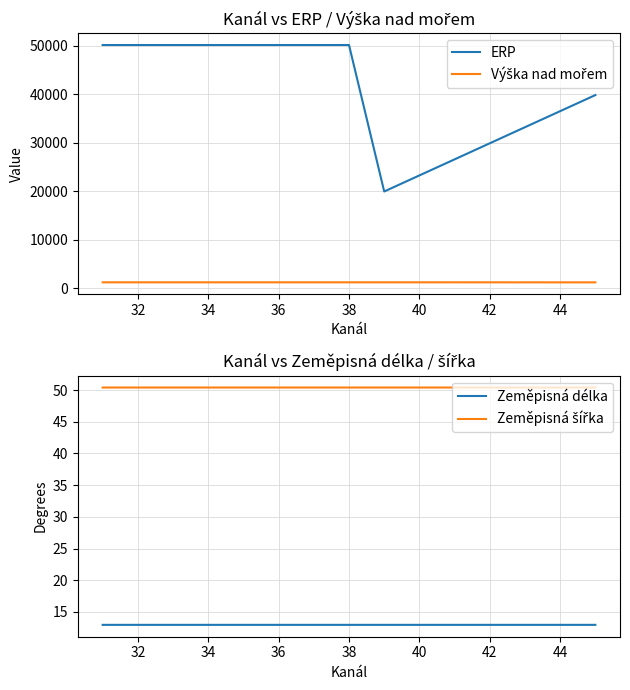

True or false: Výška nad mořem and Zeměpisná šířka cross at least once.

False